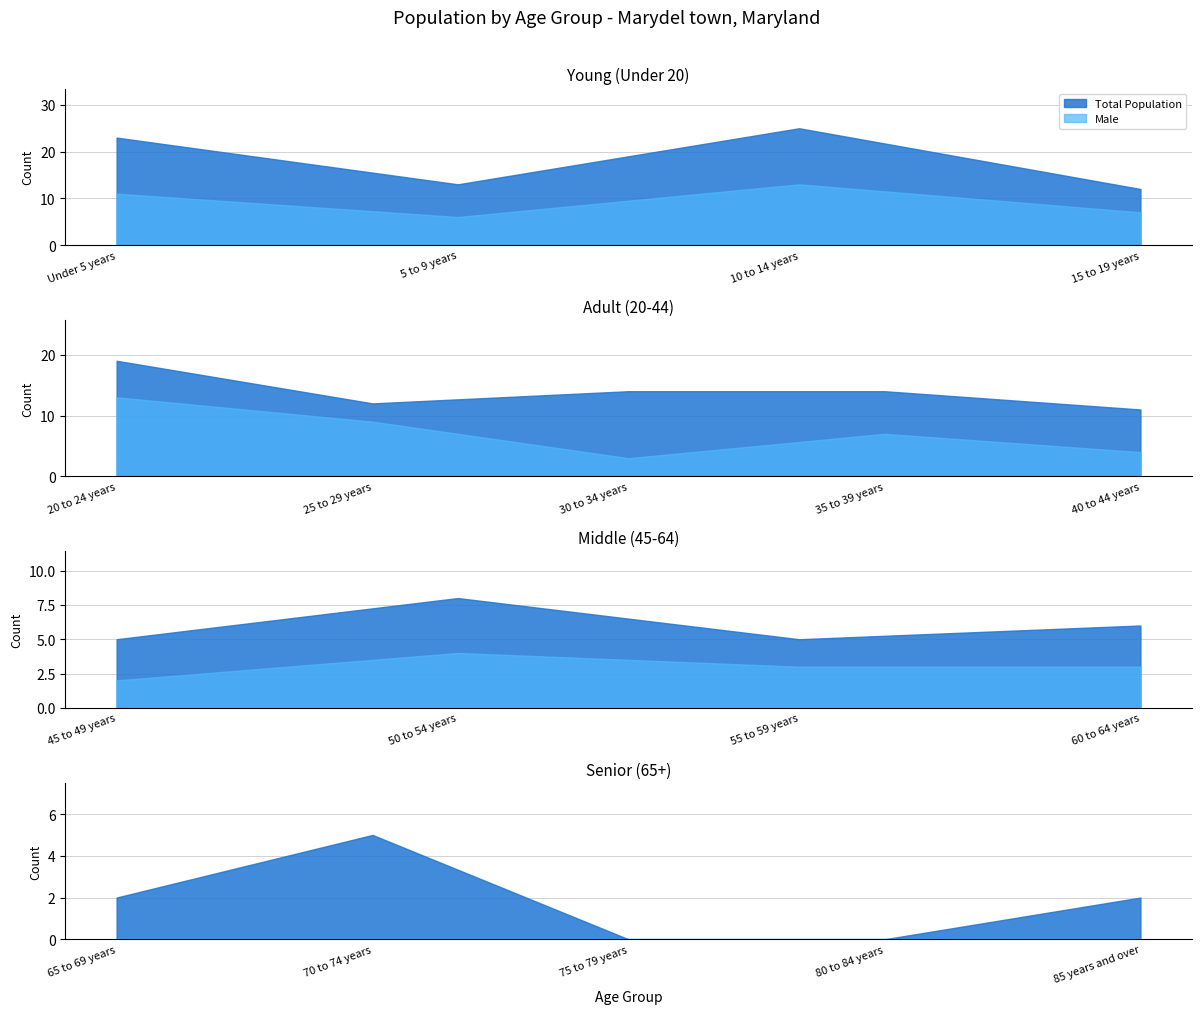

Rank the categories by value from lowest to highest.

75 to 79 years, 80 to 84 years, 65 to 69 years, 85 years and over, 45 to 49 years, 55 to 59 years, 70 to 74 years, 60 to 64 years, 50 to 54 years, 40 to 44 years, 15 to 19 years, 25 to 29 years, 5 to 9 years, 30 to 34 years, 35 to 39 years, 20 to 24 years, Under 5 years, 10 to 14 years